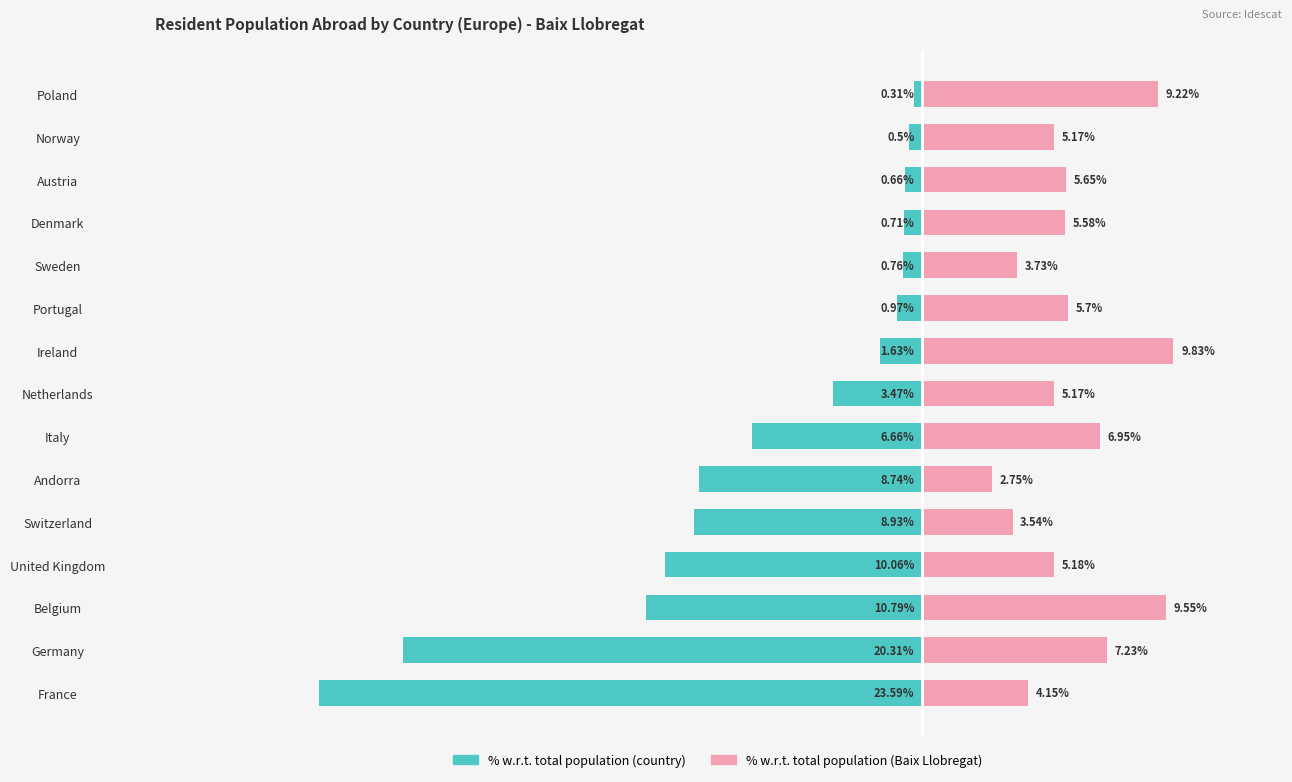

True or false: % w.r.t. total population (Baix Llobregat) has a value of 5.8 at Ireland.

False